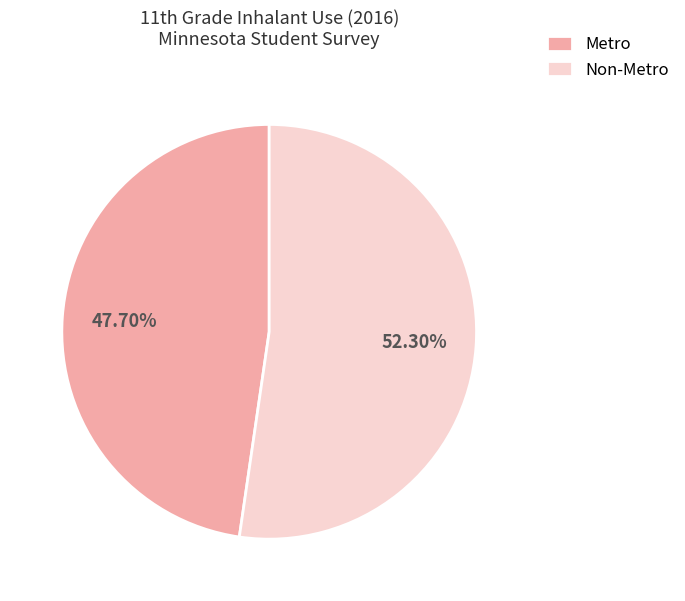

Which category has the smallest portion of the pie?

Metro